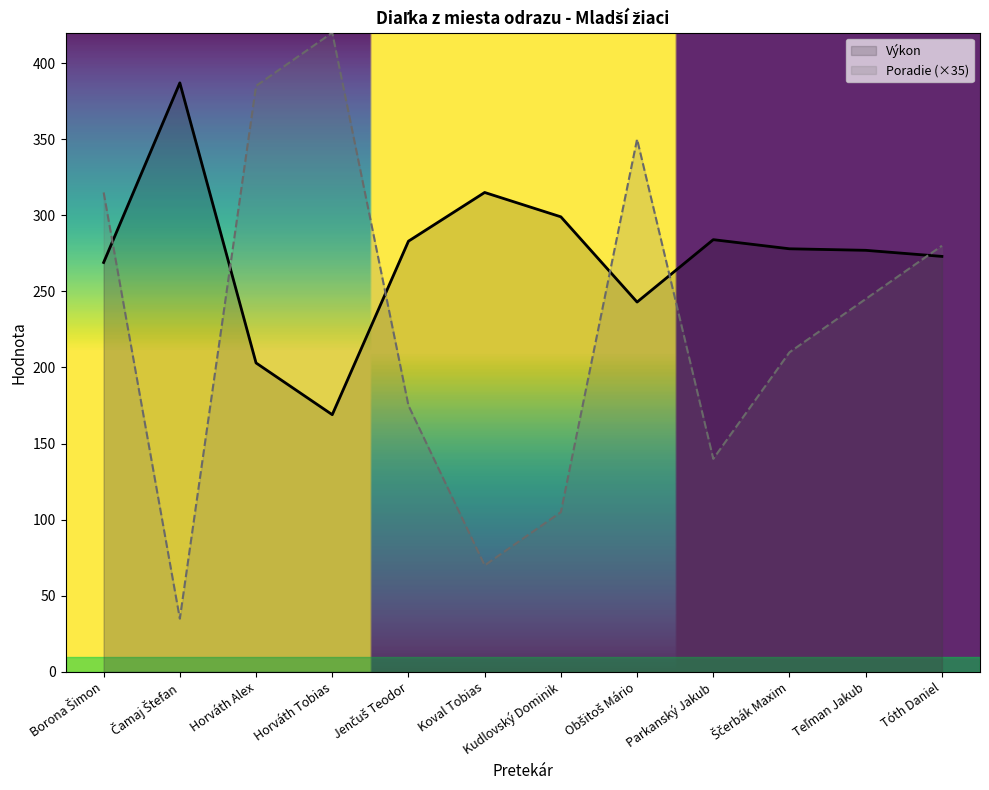

Which series ends up on top after the final intersection of Výkon and Poradie?

Poradie